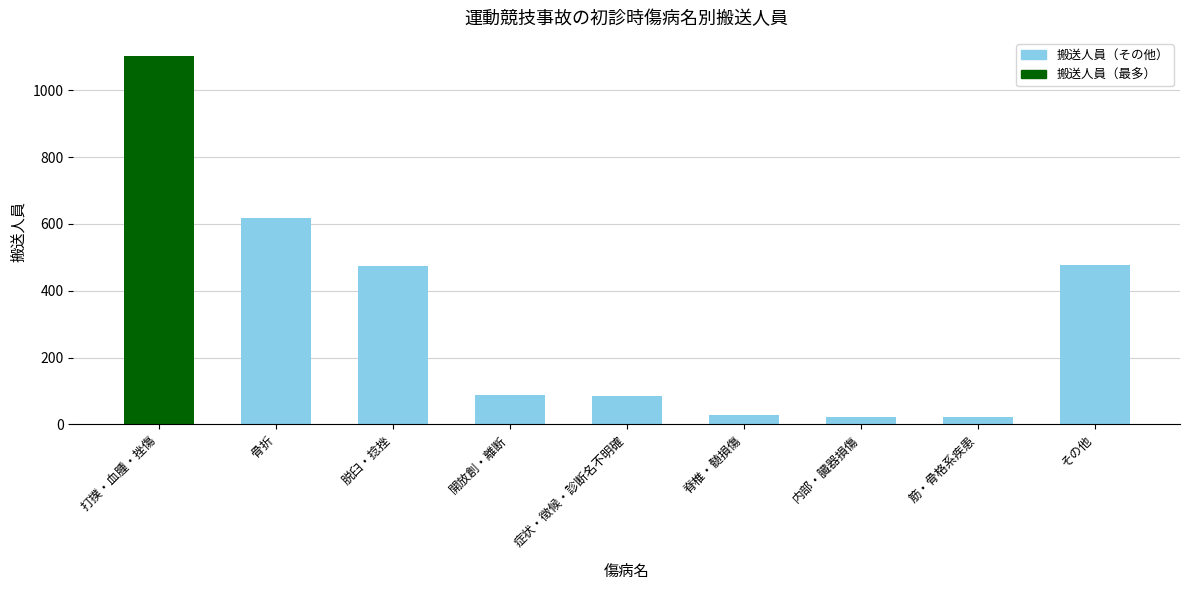

At which label does the data first exceed 89?

打撲・血腫・挫傷